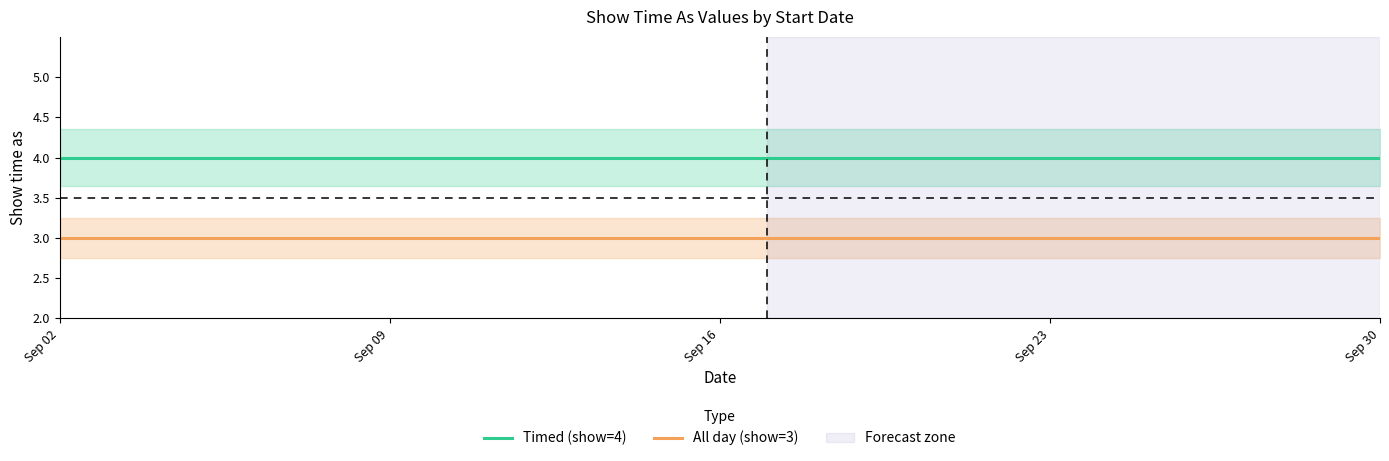

What is the value of the Timed (show=4) point at the 7th from the left?

4